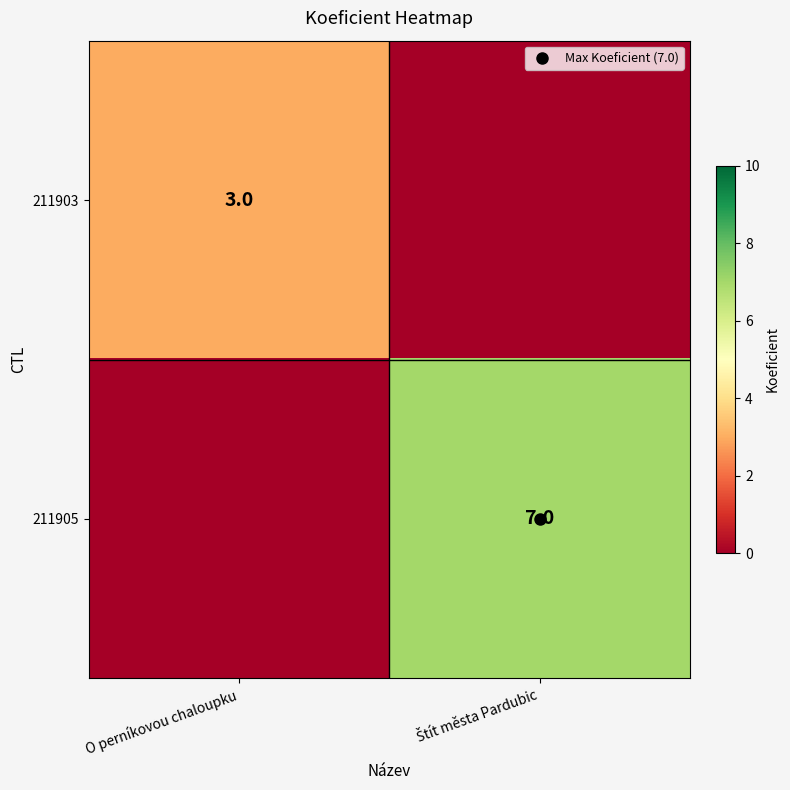

Is the value of 211903 at Štít města Pardubic greater than the value of 211905 at Štít města Pardubic?

No